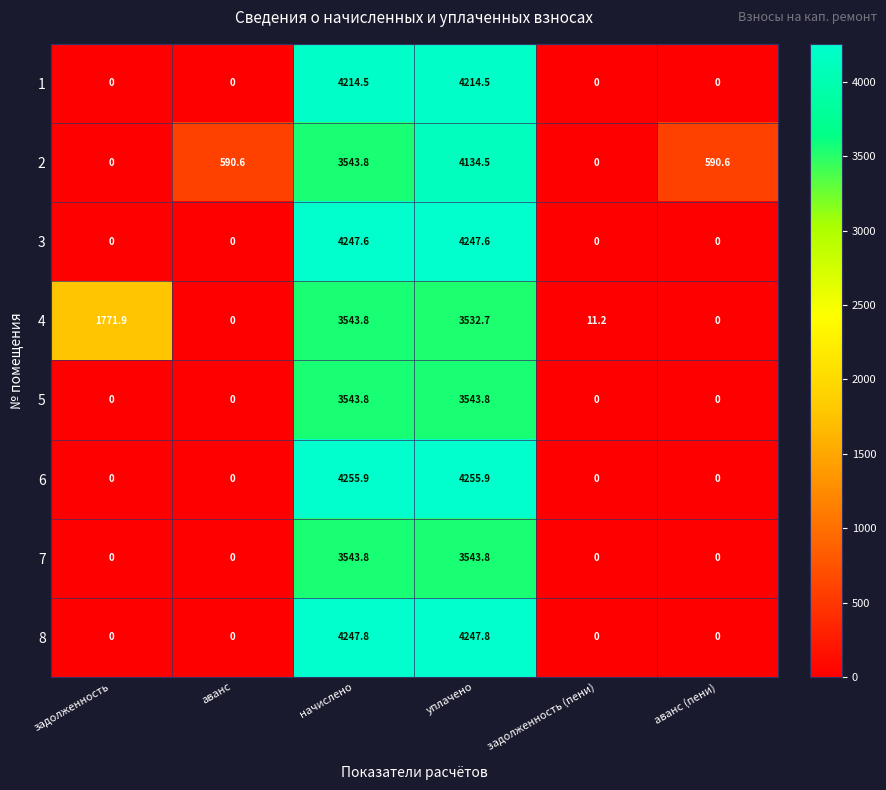

The value of 1 at начислено is 2274.0. True or false?

False